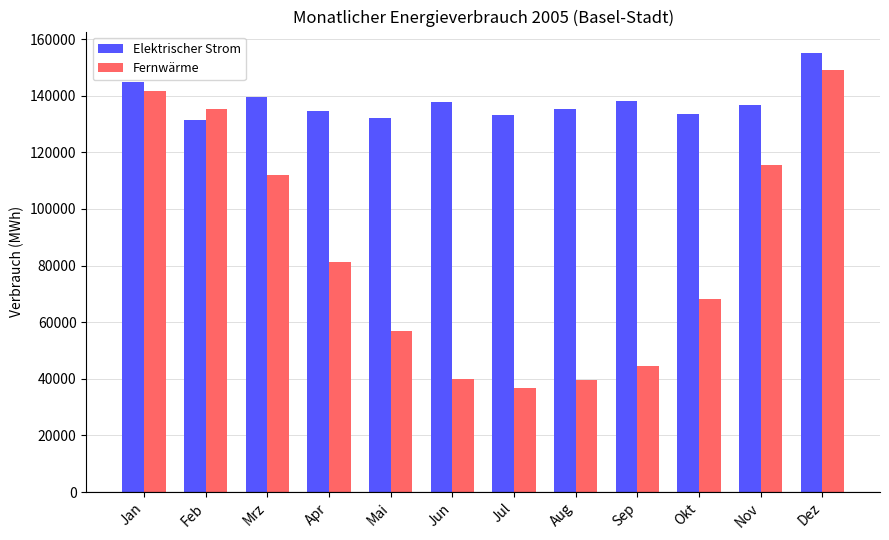

Are the bars grouped side by side (vs. stacked)?

Yes